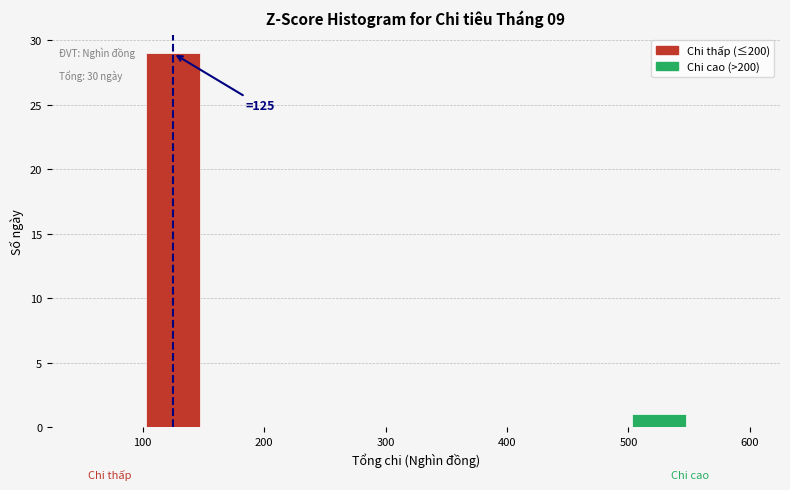

Which range on the x-axis has the tallest bar?

100 to 150